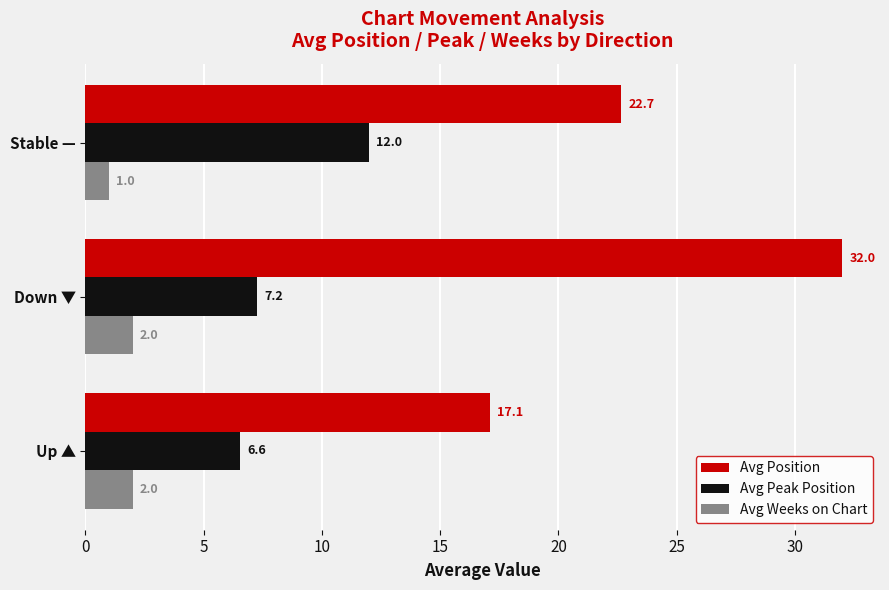

At how many categories does at least one series exceed 9?

3